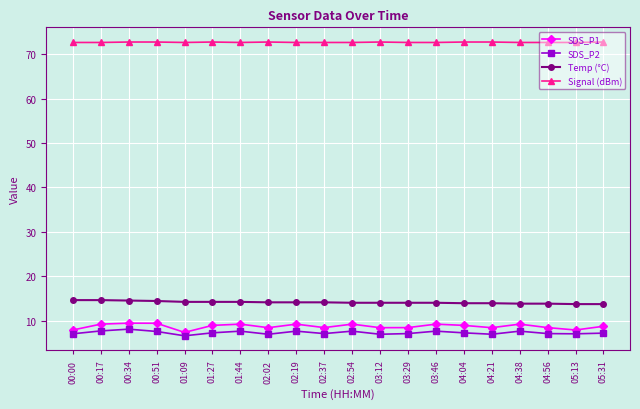

At how many categories does at least one series exceed 7?

20